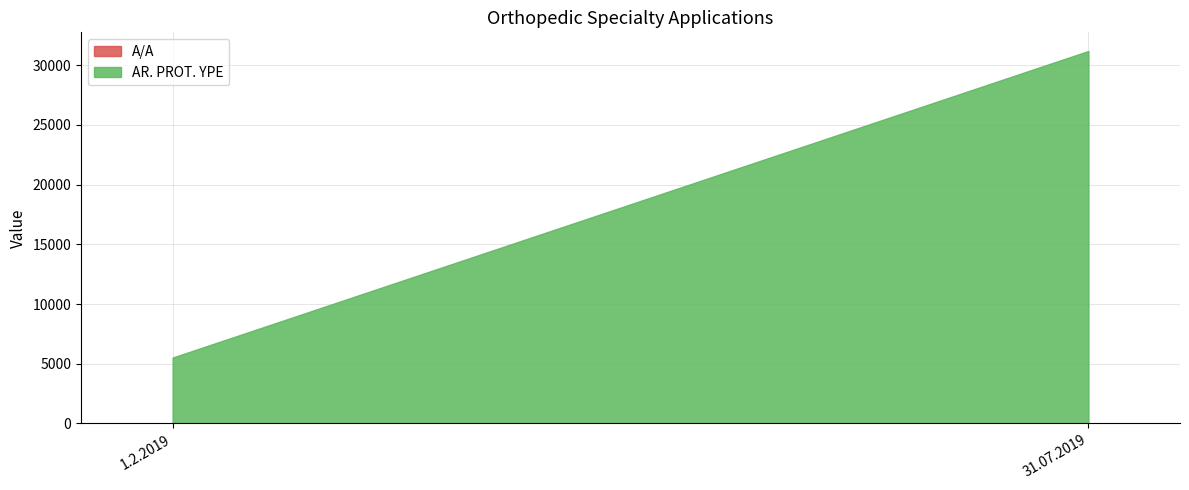

What is the total value across all series at 1.2.2019?

5517